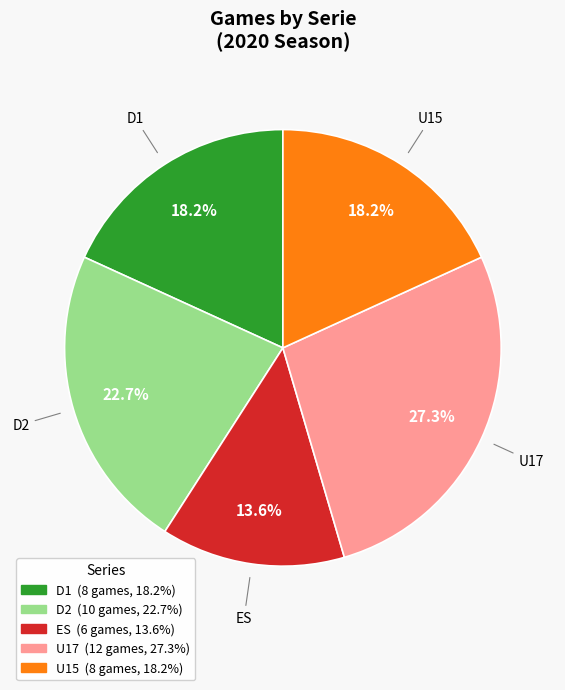

To the nearest percent, what portion does ES represent?

14%